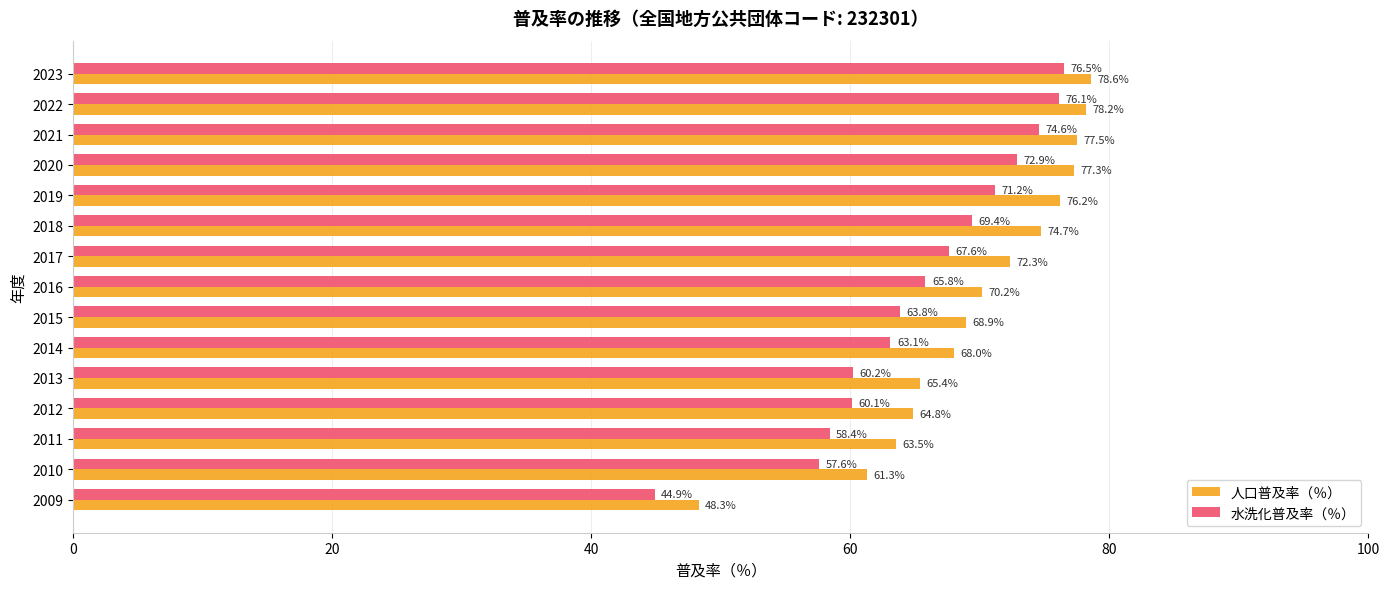

Which series has the largest range (max minus min)?

水洗化普及率（％）